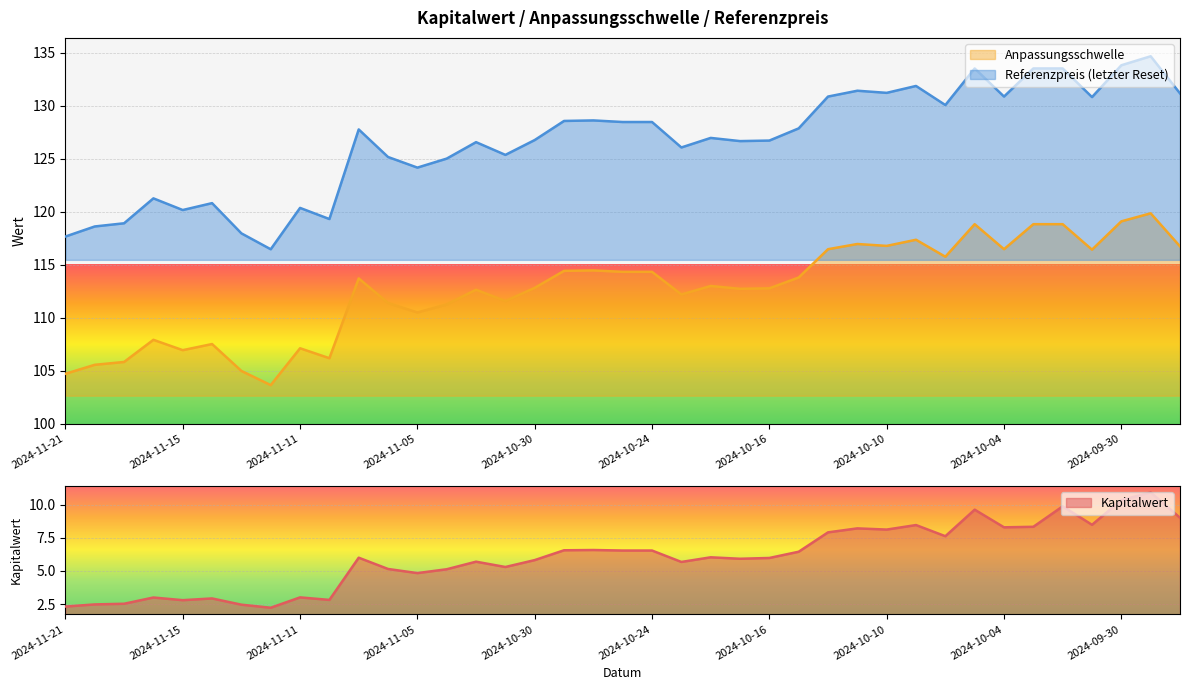

At which label does Kapitalwert first exceed 6?

2024-10-29